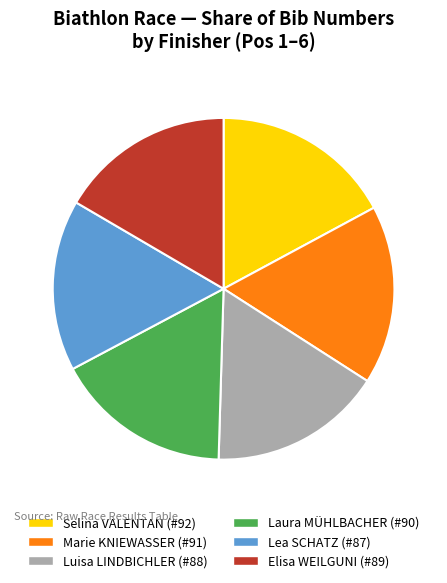

True or false: Laura MÜHLBACHER (#90) accounts for 27% of the total.

False